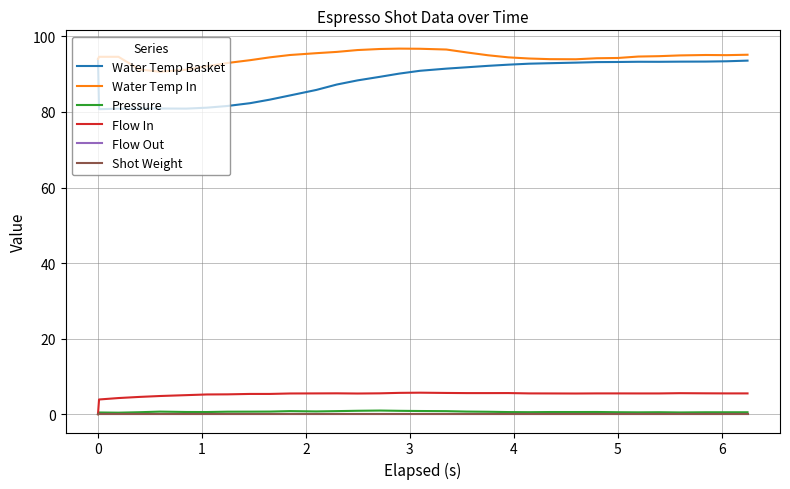

Is this an area chart (filled region under the line)?

No